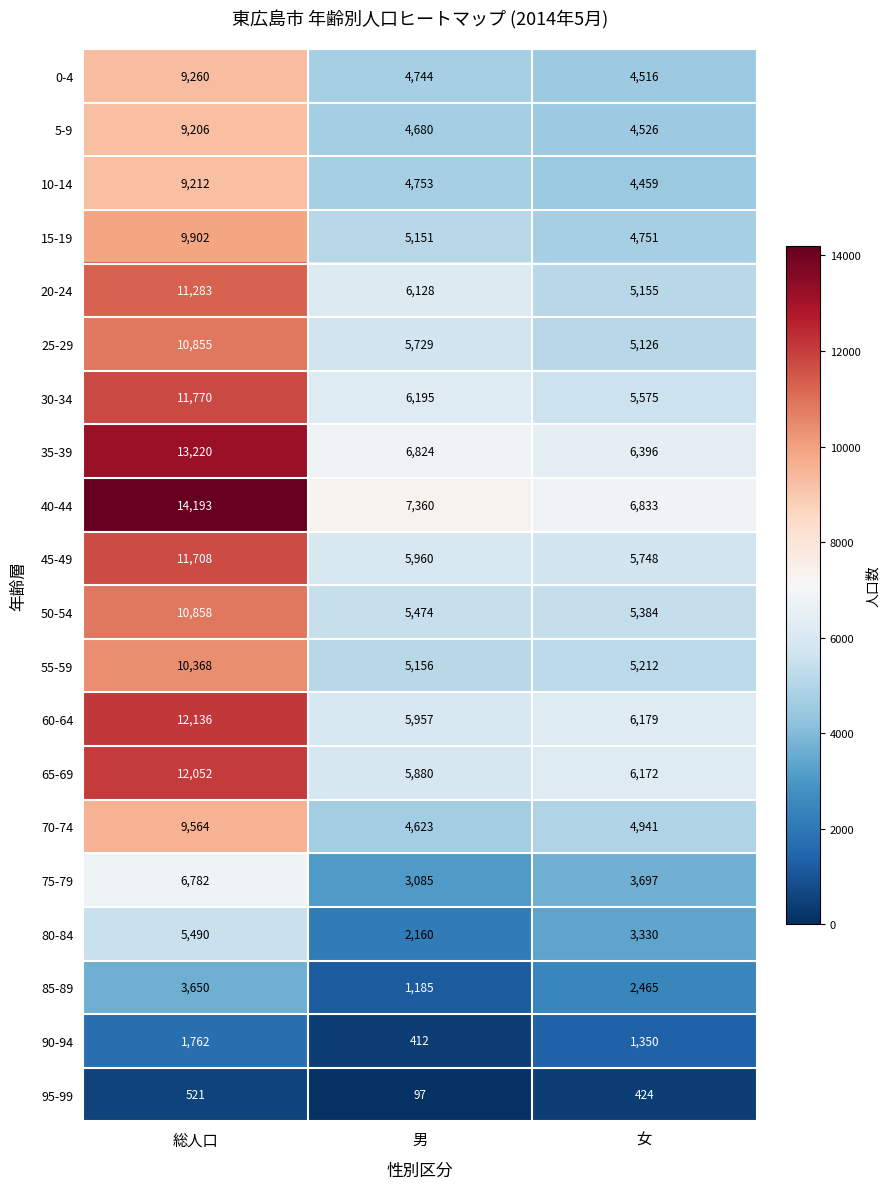

The value of 10-14 at 女 is 4459. True or false?

True